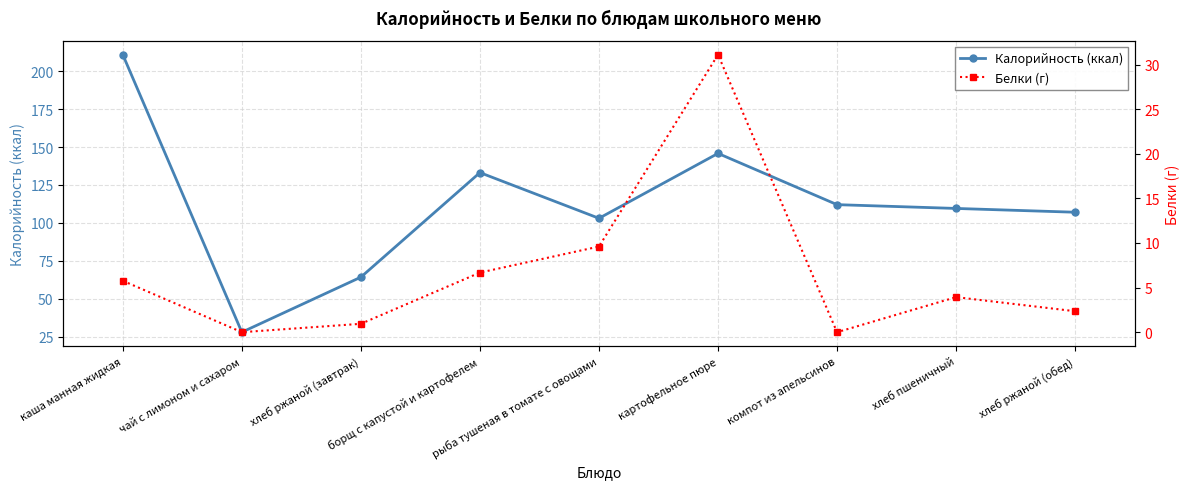

How many data points in Калорийность (ккал) are above 109?

5